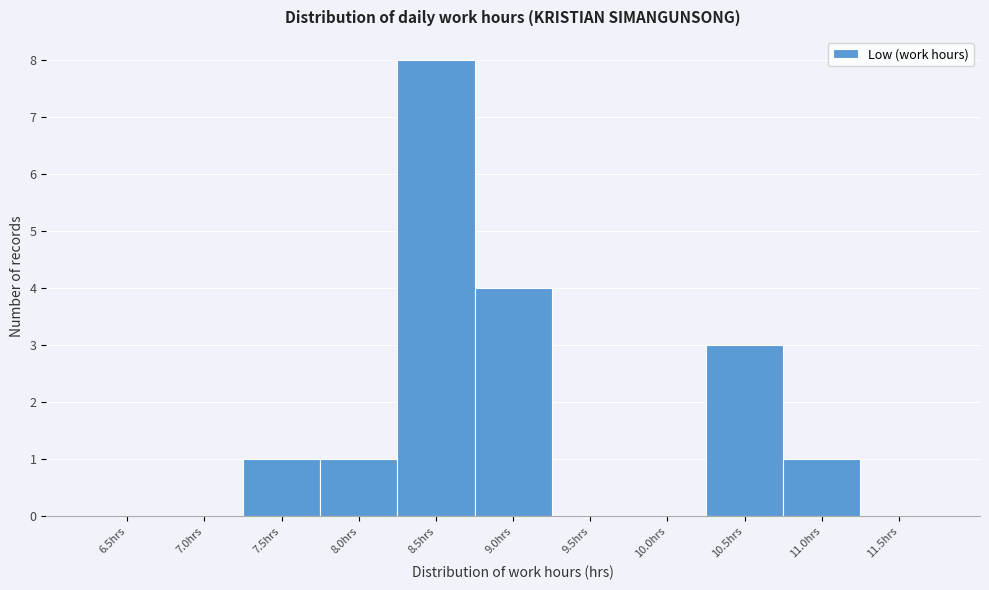

Reading left to right, transcribe all the data shown in this chart.

6.5hrs=0	7.0hrs=0	7.5hrs=1	8.0hrs=1	8.5hrs=8	9.0hrs=4	9.5hrs=0	10.0hrs=0	10.5hrs=3	11.0hrs=1	11.5hrs=0